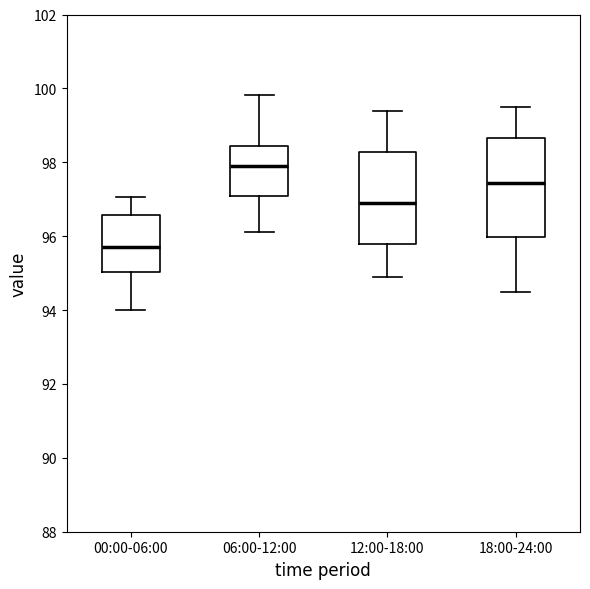

Where is the upper edge of the box for 12:00-18:00 on the y-axis? The values are not printed on the chart, so give them approximately, as read against the axis.

98.2